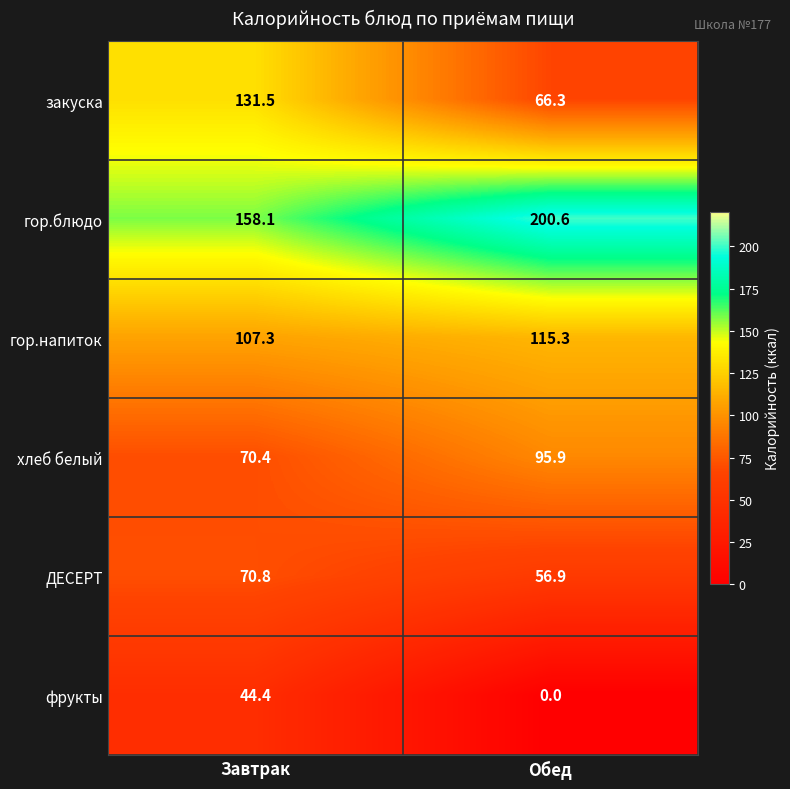

Reading right to left, extract all data points from this chart.

закуска: 66.3	131.5
гор.блюдо: 200.6	158.1
гор.напиток: 115.3	107.3
хлеб белый: 95.9	70.4
ДЕСЕРТ: 56.9	70.8
фрукты: 0.0	44.4